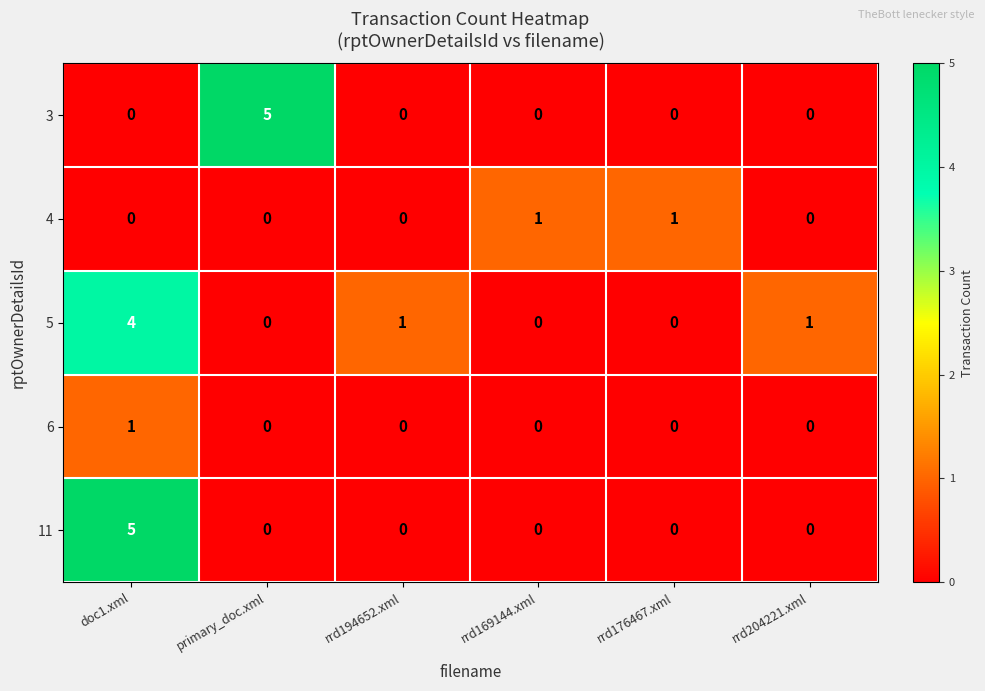

At which category is the sum across all series the highest?

doc1.xml